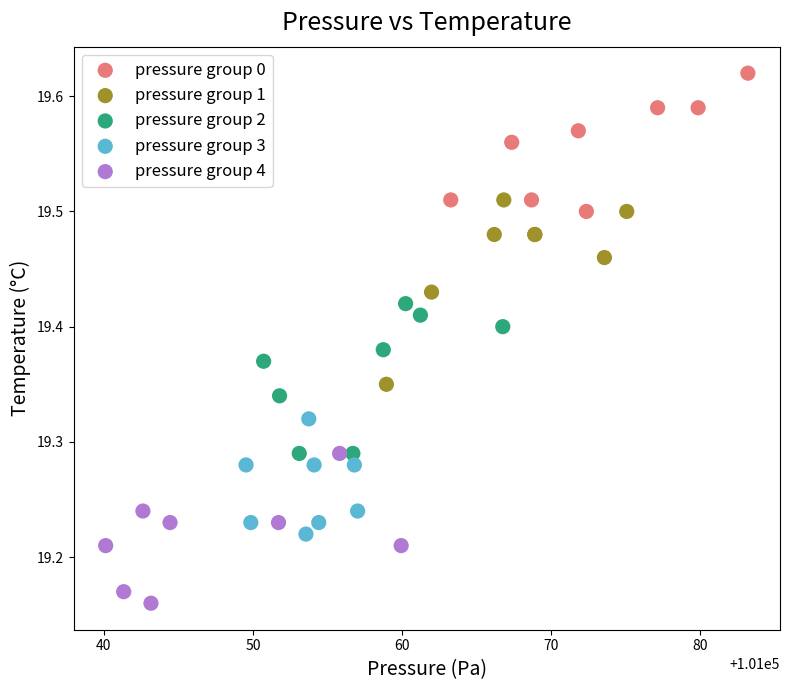

Which series reaches the maximum Y coordinate?

pressure group 0